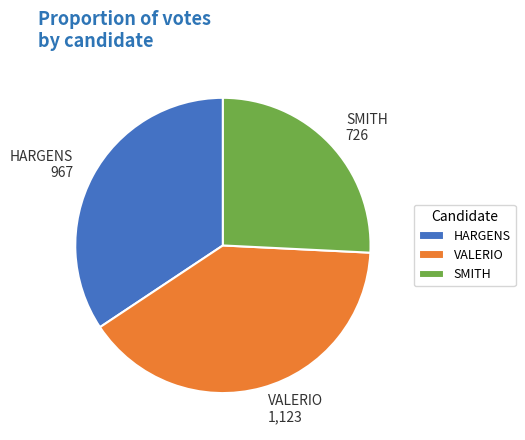

Is there a majority slice in this chart?

No